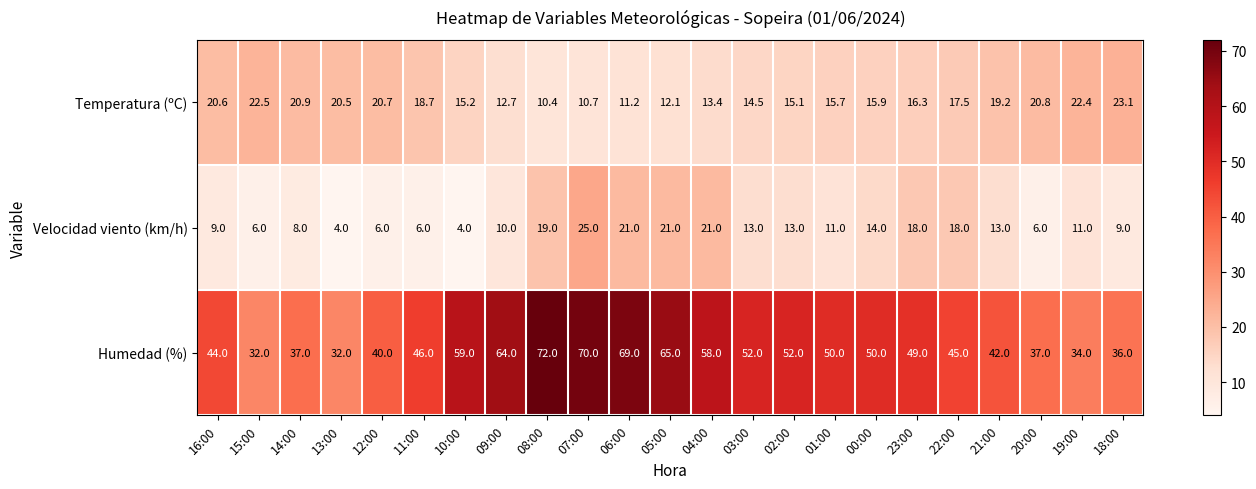

Count the number of data series in this chart.

3